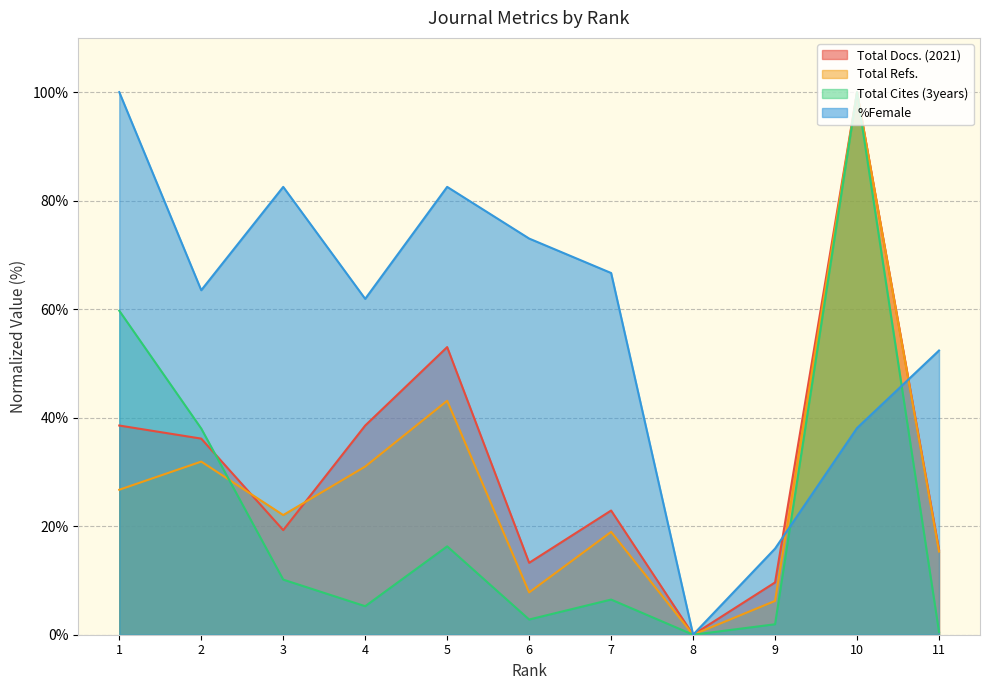

Which label corresponds to the largest value in the chart?

10